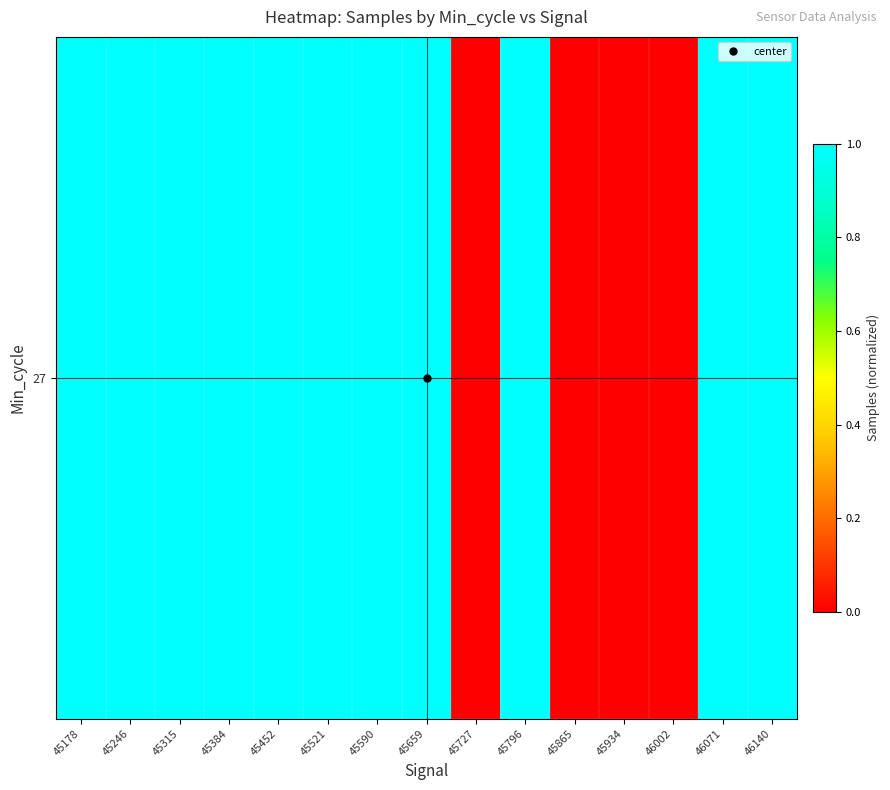

Reading left to right, what are all the values shown in this chart?

1.0	1.0	1.0	1.0	1.0	1.0	1.0	1.0	0.0	1.0	0.0	0.0	0.0	1.0	1.0